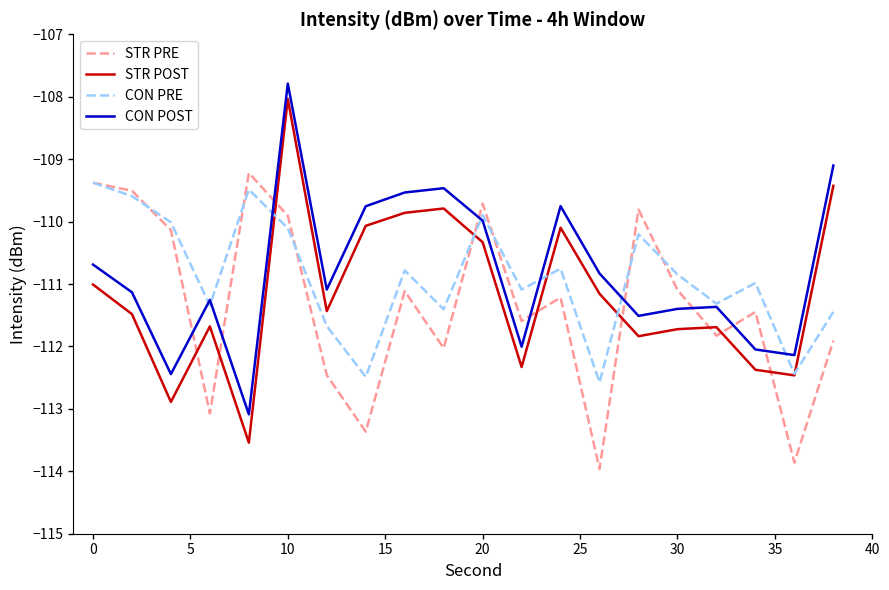

In STR PRE, how many points are lower than both neighbors (excluding endpoints)?

7